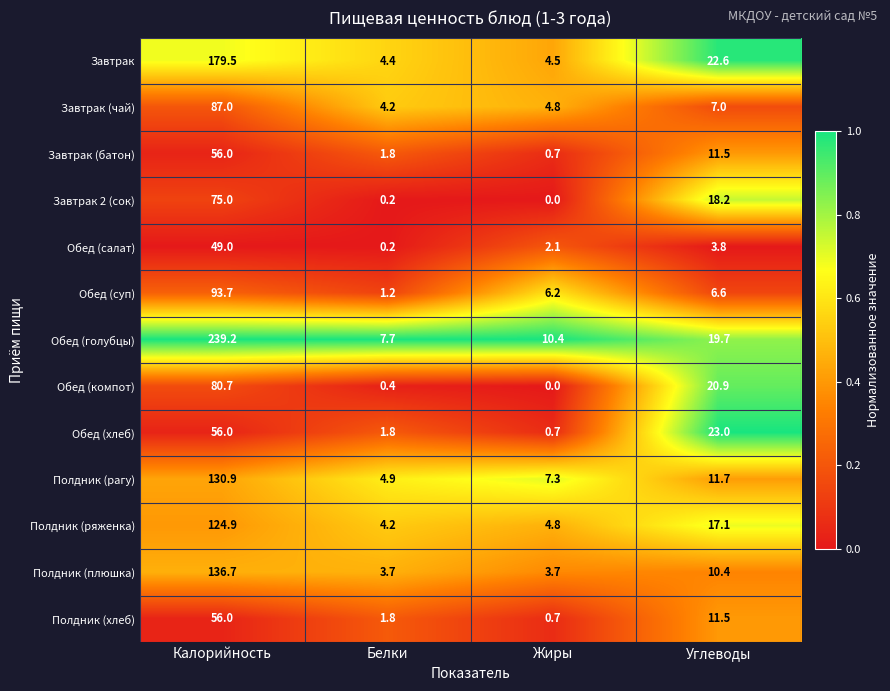

At which label is Обед (салат) closest to 24?

Углеводы